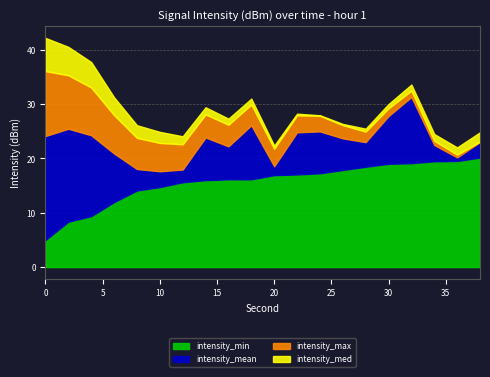

Between 12 and 34, which series saw the biggest shift?

intensity_mean